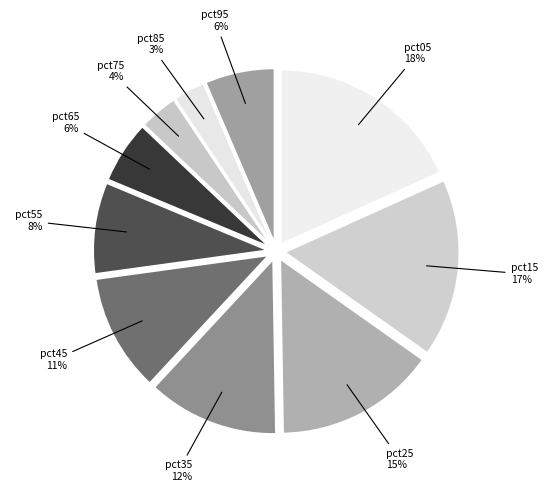

True or false: pct25 accounts for 4% of the total.

False